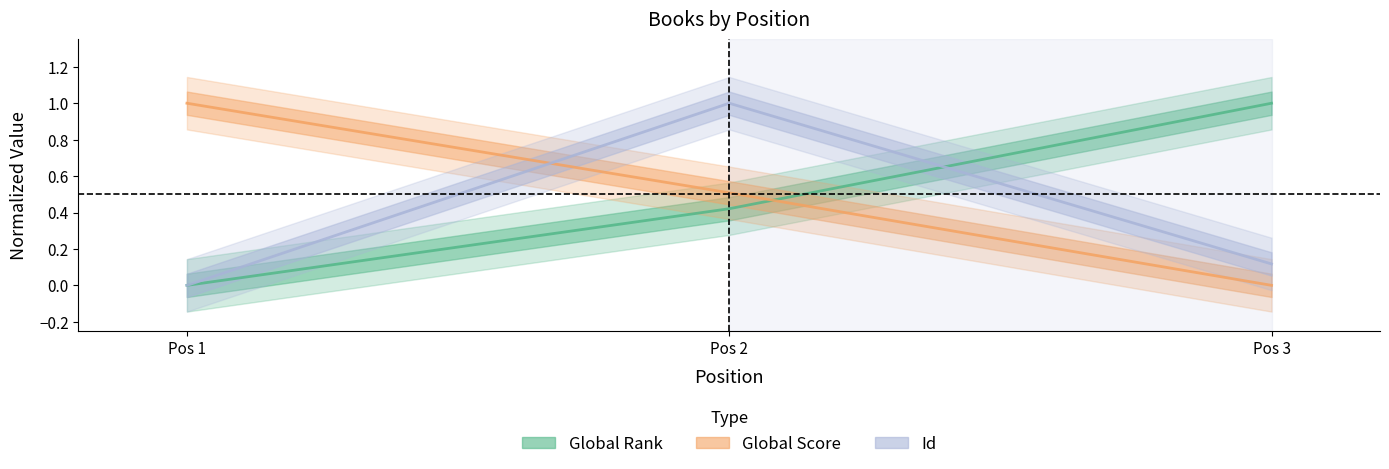

Reading left to right, transcribe all the data shown in this chart.

Global Rank: Pos 1=0.0	Pos 2=0.4	Pos 3=1.0
Global Score: Pos 1=1.0	Pos 2=0.5	Pos 3=0.0
Id: Pos 1=0.0	Pos 2=1.0	Pos 3=0.1